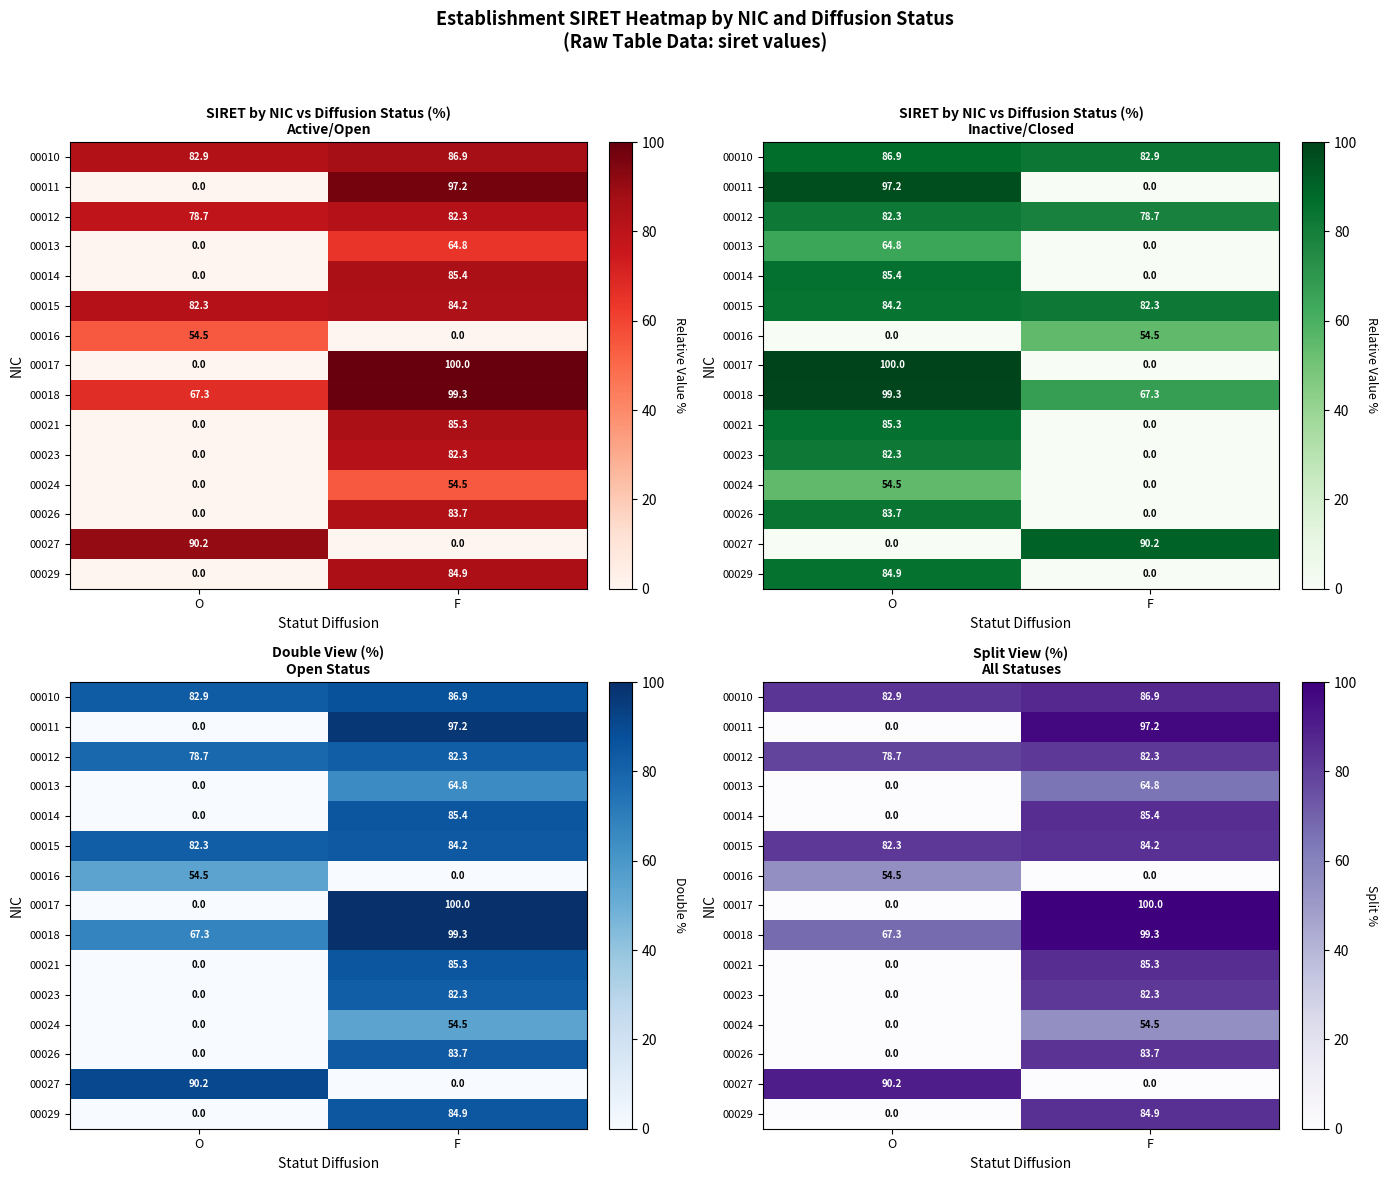

At which label does 00014 reach its peak?

F